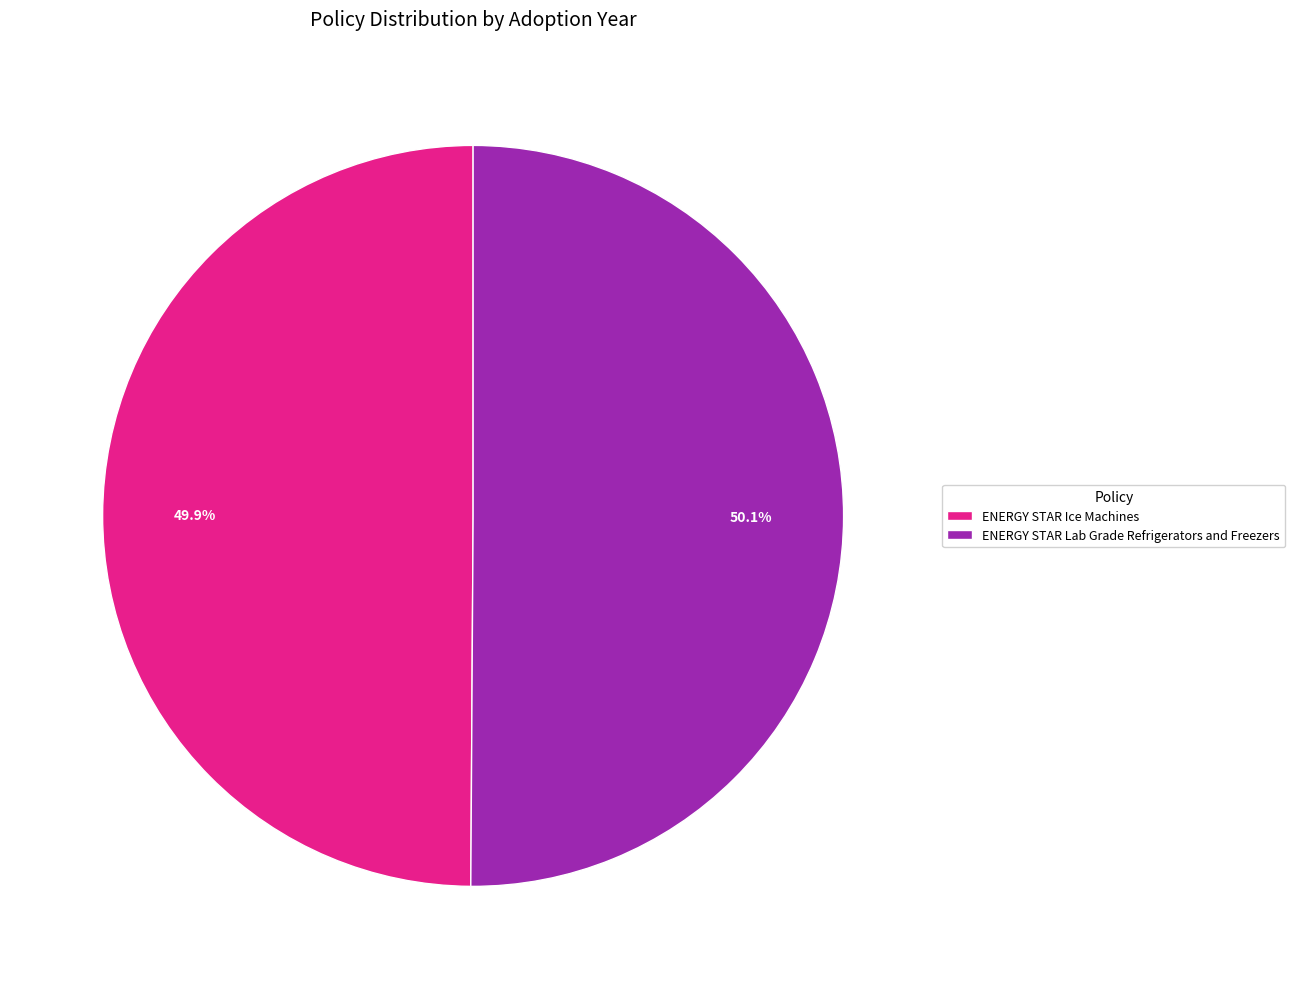

To the nearest percent, what is the combined percentage of ENERGY STAR Lab Grade Refrigerators and Freezers and ENERGY STAR Ice Machines?

100%